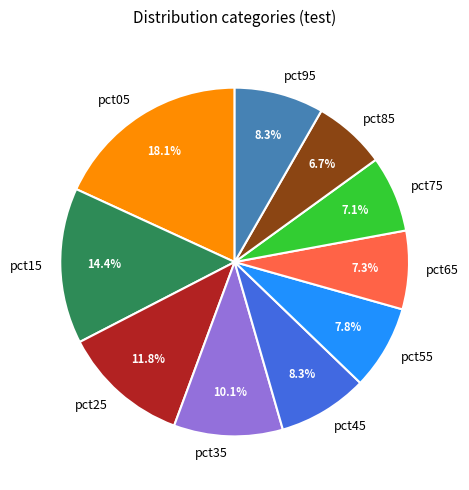

How many segments does this pie chart have?

10